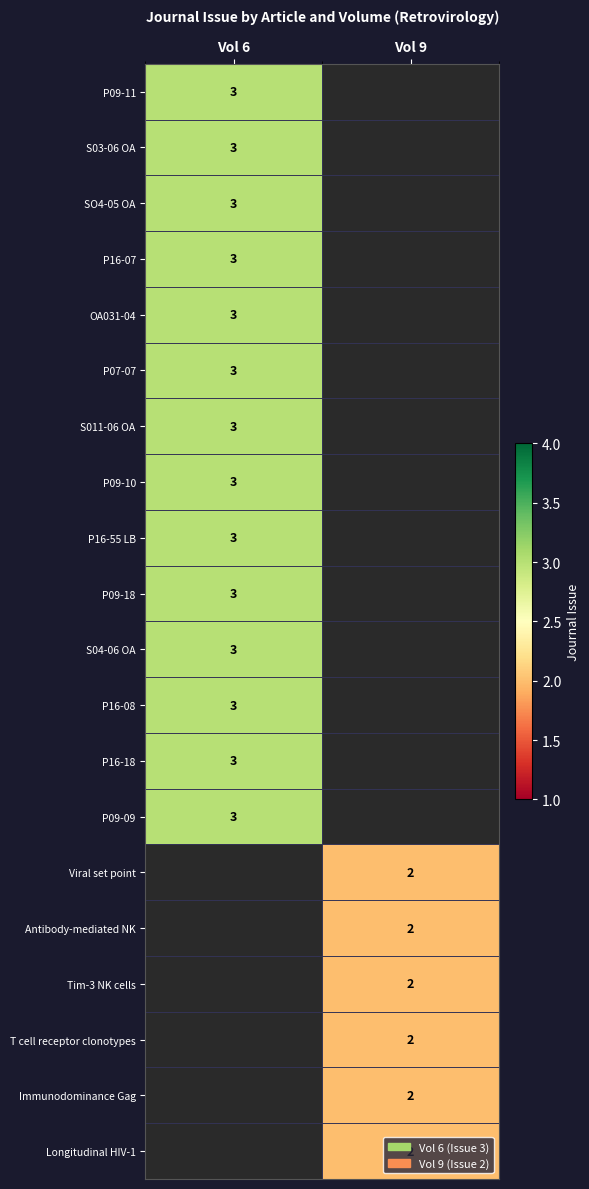

True or false: SO4-05 OA has a value of 1 at Vol 6.

False